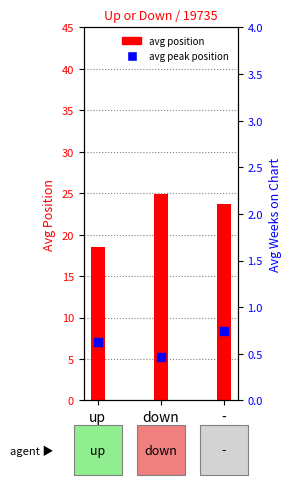

Which series reaches the maximum Y coordinate?

avg position